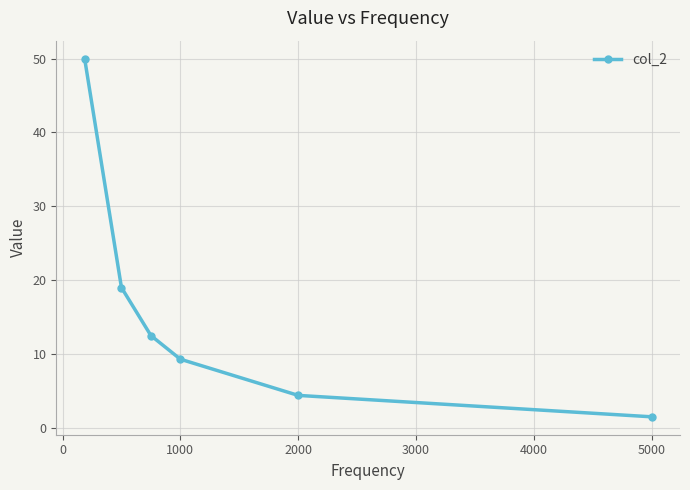

True or false: the data has more than 1 interior local peaks.

False